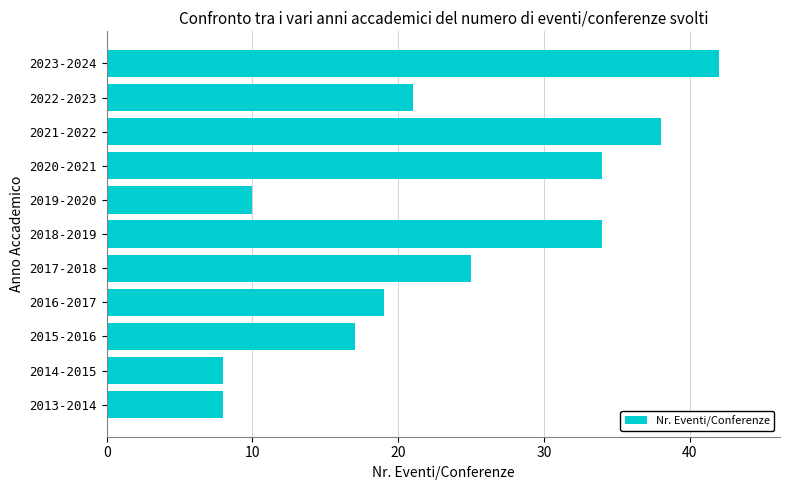

Is it true that the value at 2016-2017 is 19?

True